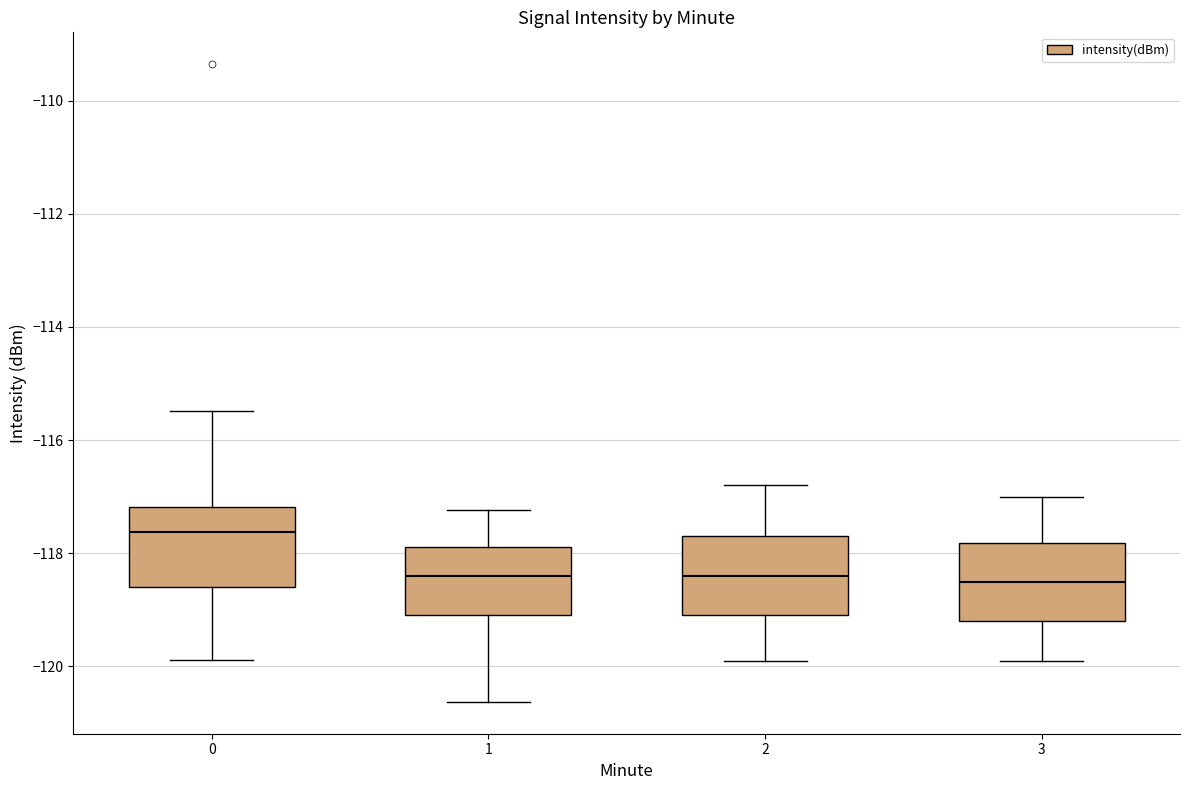

Where does the upper whisker of the box at x = 1 end on the y-axis? The values are not printed on the chart, so give them approximately, as read against the axis.

-117.2